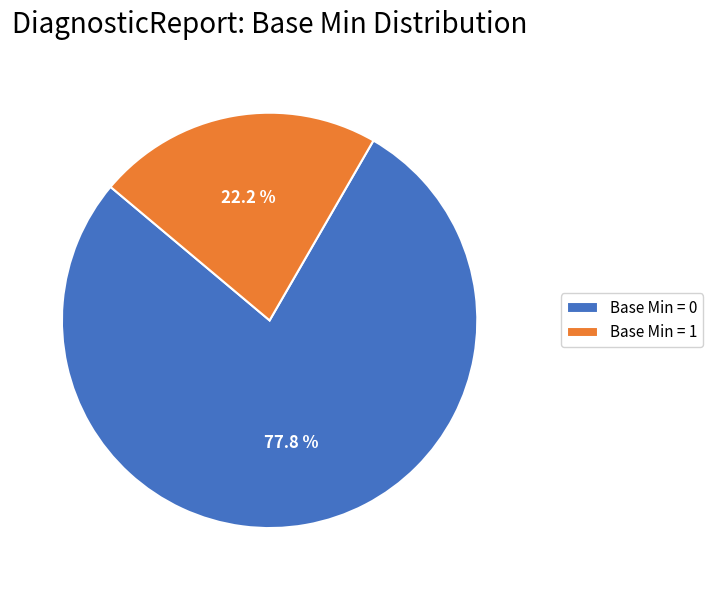

What is the smallest slice in the pie chart?

Base Min = 1